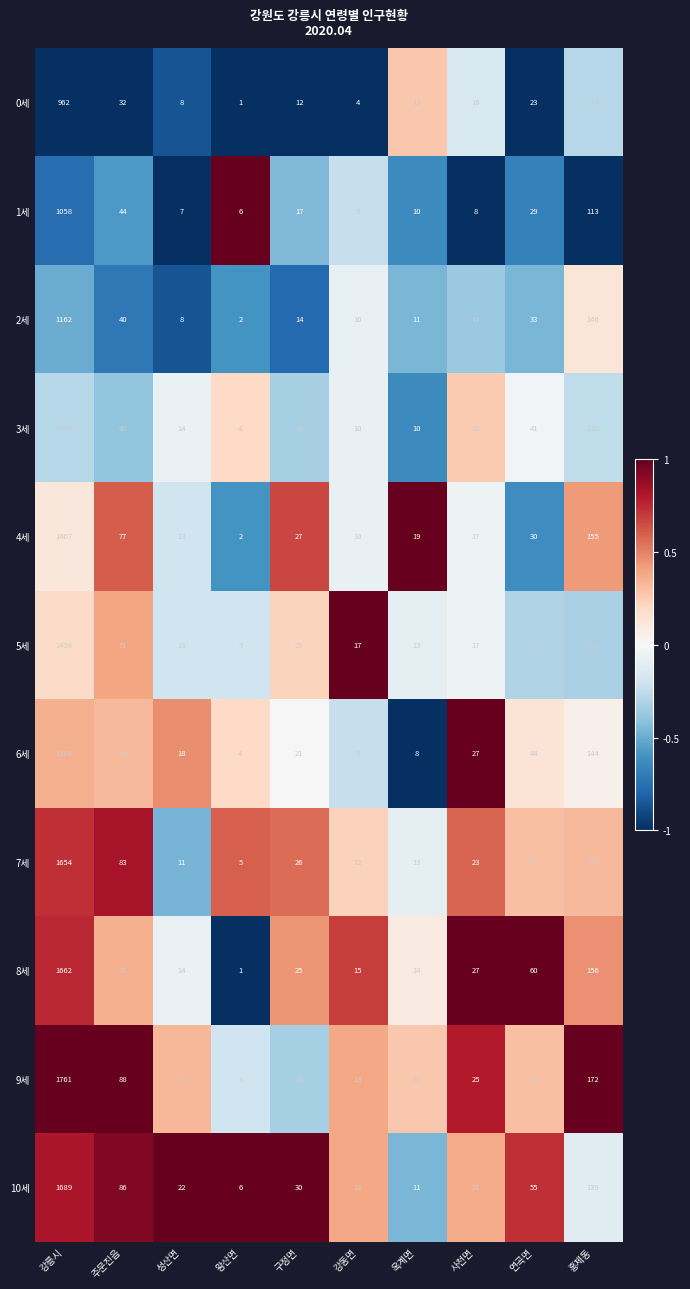

Which category has the highest value across all series?

강릉시